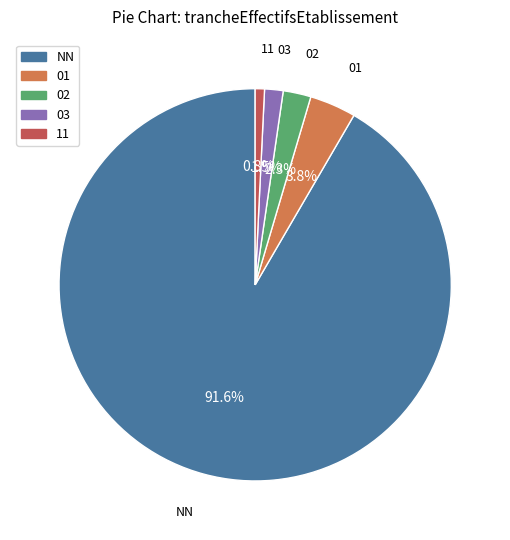

To the nearest percent, what percentage of the pie is NN?

92%